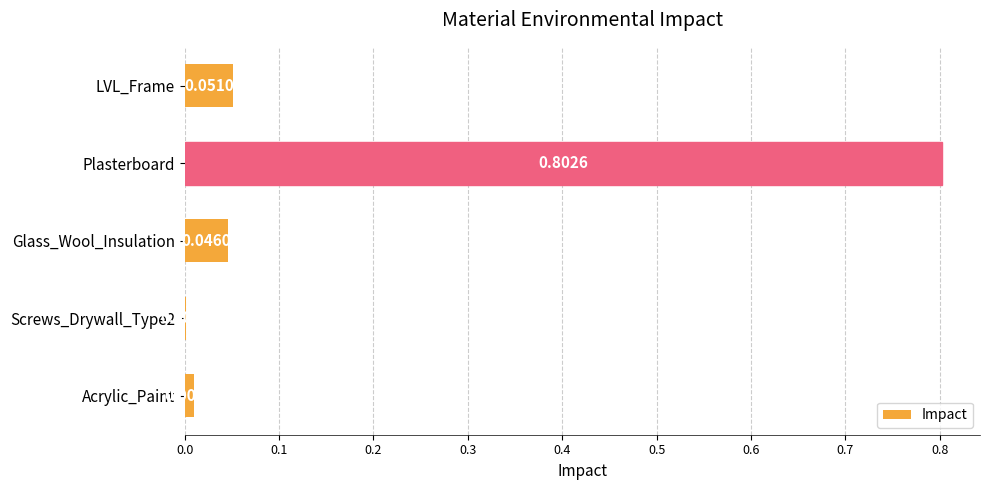

At which category does the chart reach its peak across all series?

Plasterboard